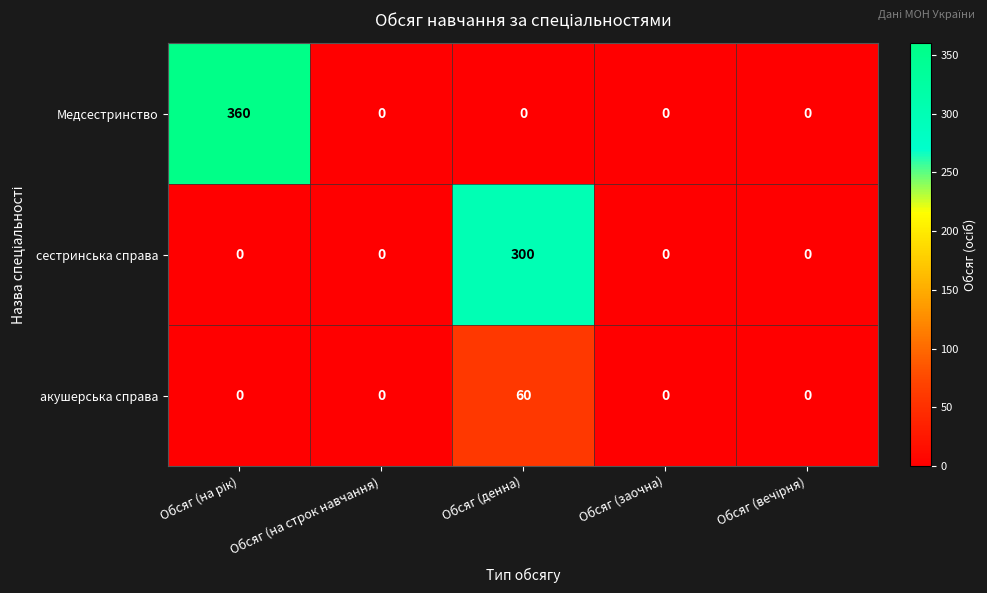

Is it true that Медсестринство equals 0 at Обсяг (на строк навчання)?

True